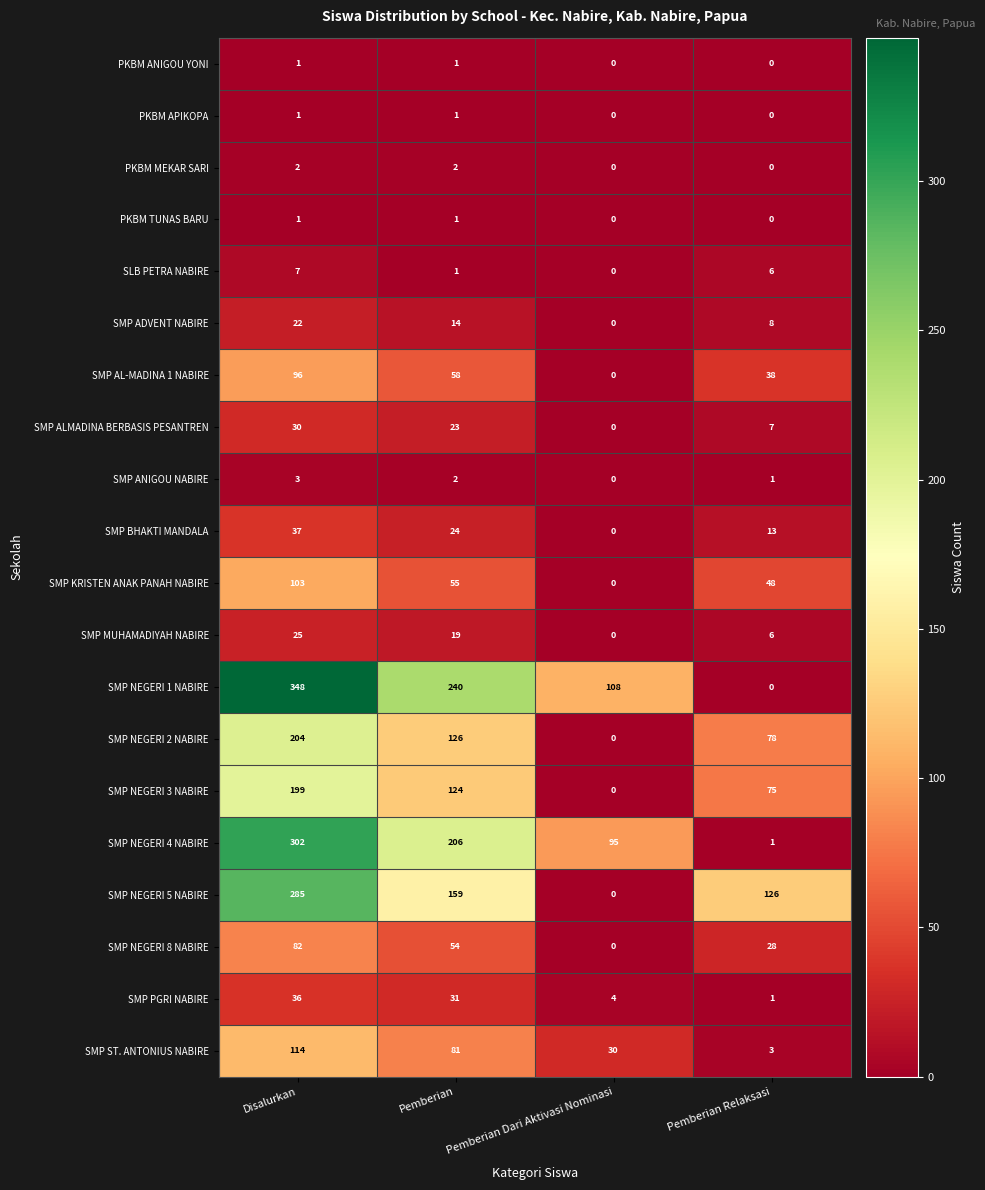

What is the sum of the SMP ANIGOU NABIRE values at Pemberian Relaksasi and Disalurkan?

4